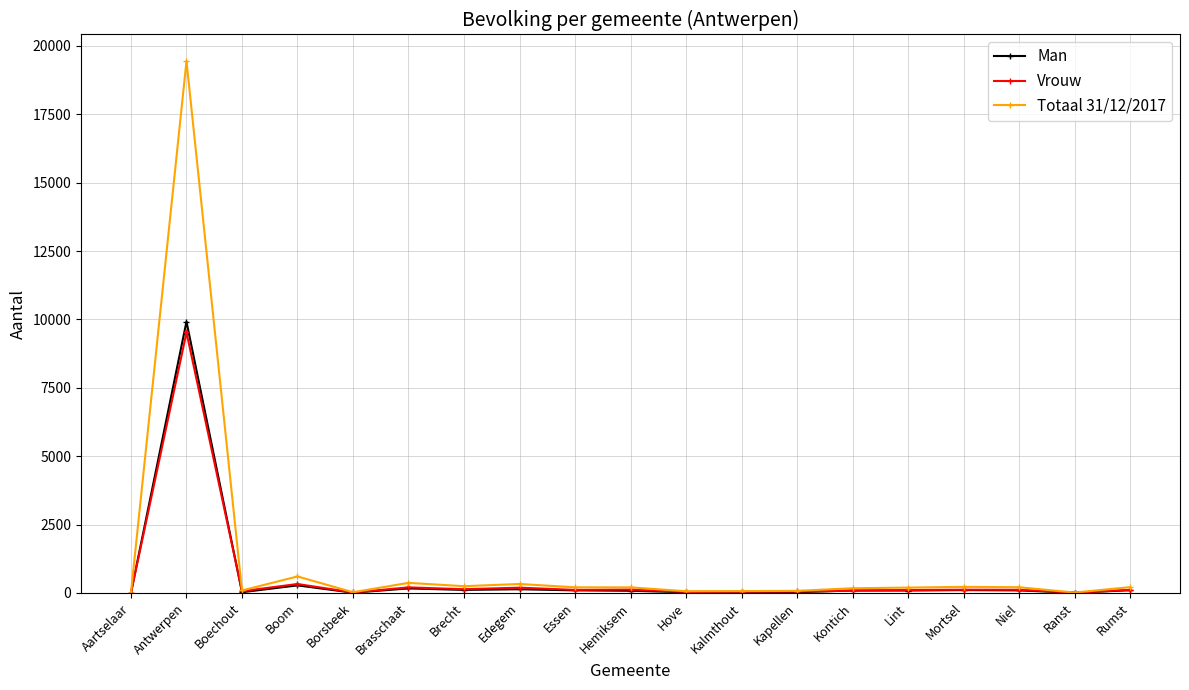

The value of Man at Antwerpen is 6623. True or false?

False